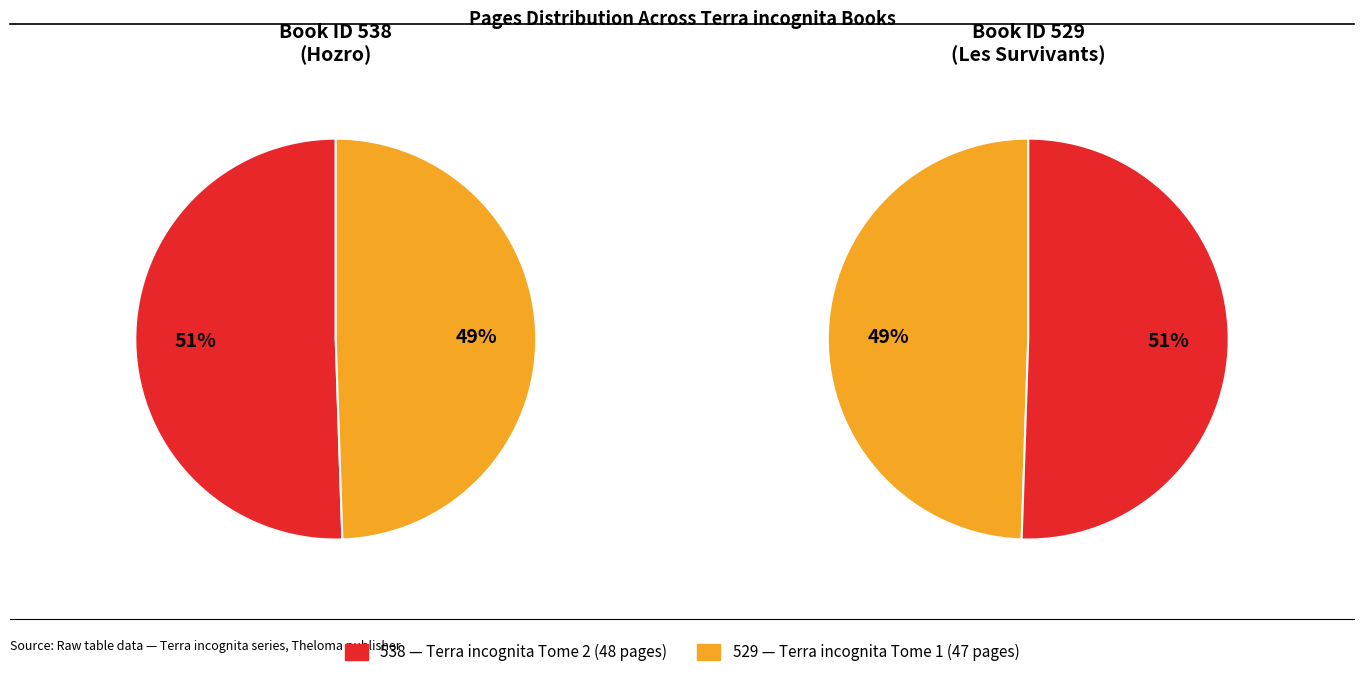

How many slices are in this pie chart?

2